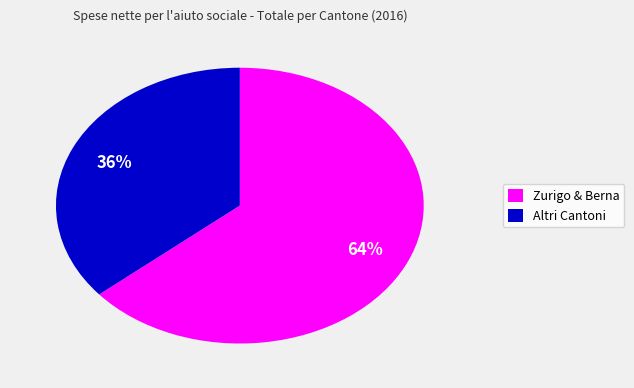

To the nearest percent, what is the average slice percentage?

50%